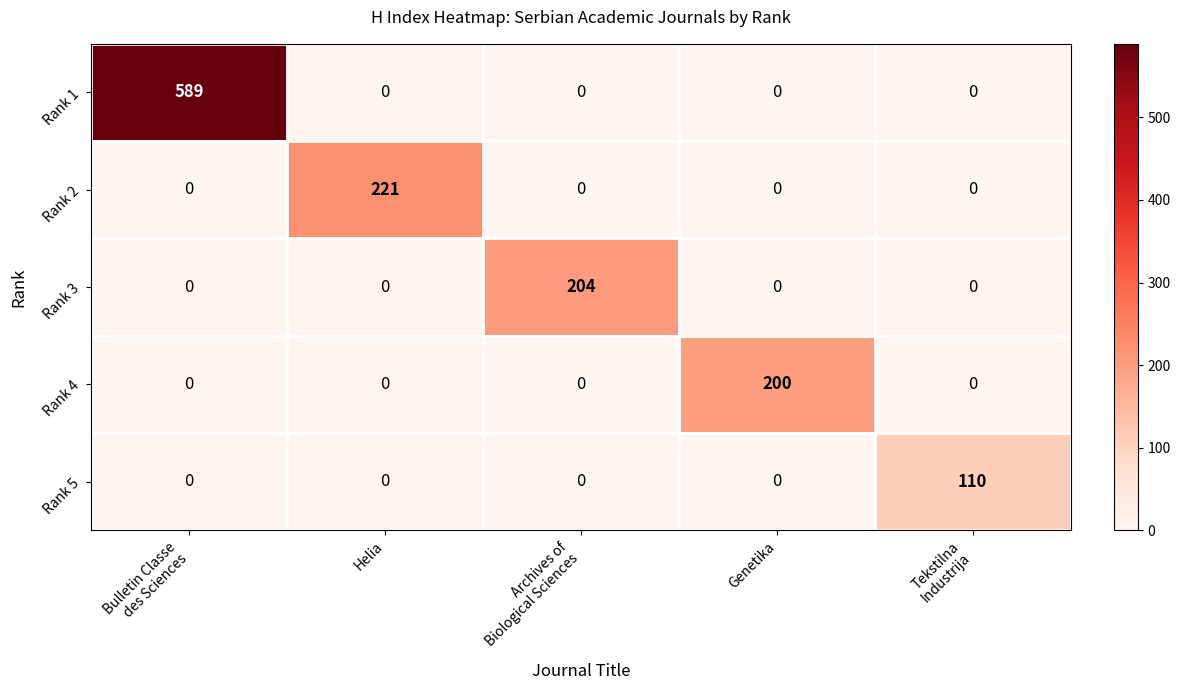

Reading left to right, list all the values displayed in this chart.

Rank 1: 589	0	0	0	0
Rank 2: 0	221	0	0	0
Rank 3: 0	0	204	0	0
Rank 4: 0	0	0	200	0
Rank 5: 0	0	0	0	110